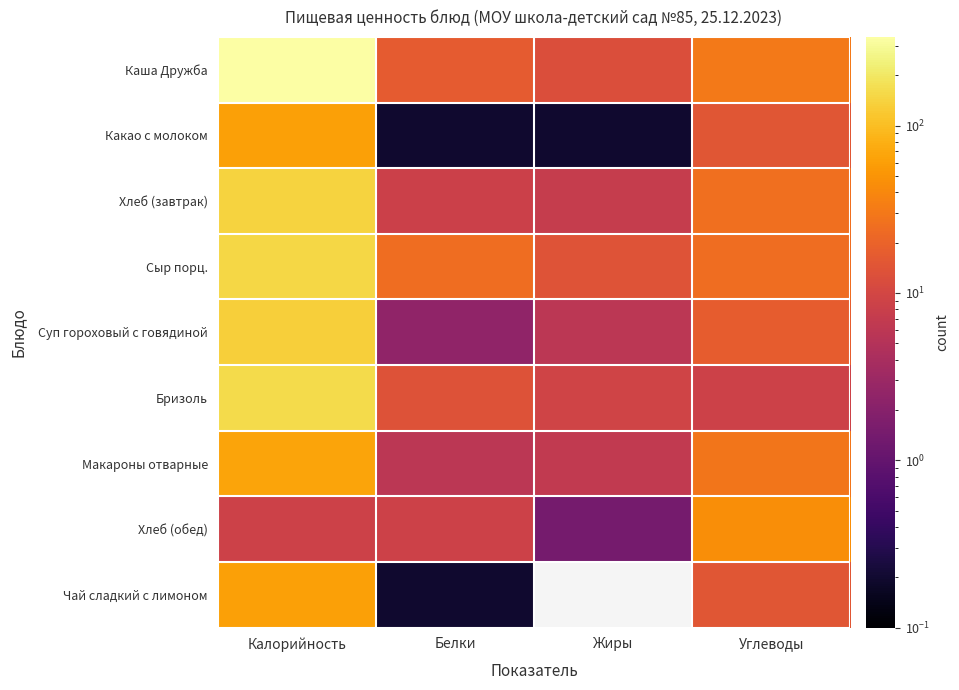

Reading right to left, transcribe all the data shown in this chart.

Каша Дружба: Углеводы=30.6	Жиры=12.2	Белки=16.6	Калорийность=338.6
Какао с молоком: Углеводы=15.0	Жиры=0.2	Белки=0.2	Калорийность=61.0
Хлеб (завтрак): Углеводы=25.4	Жиры=7.5	Белки=8.3	Калорийность=141.5
Сыр порц.: Углеводы=25.0	Жиры=14.0	Белки=25.0	Калорийность=150.0
Суп гороховый с говядиной: Углеводы=17.6	Жиры=5.9	Белки=2.4	Калорийность=132.0
Бризоль: Углеводы=8.6	Жиры=9.2	Белки=13.5	Калорийность=159.0
Макароны отварные: Углеводы=29.2	Жиры=6.8	Белки=6.0	Калорийность=65.0
Хлеб (обед): Углеводы=45.2	Жиры=1.4	Белки=8.6	Калорийность=8.6
Чай сладкий с лимоном: Углеводы=15.0	Жиры=0.0	Белки=0.2	Калорийность=61.0